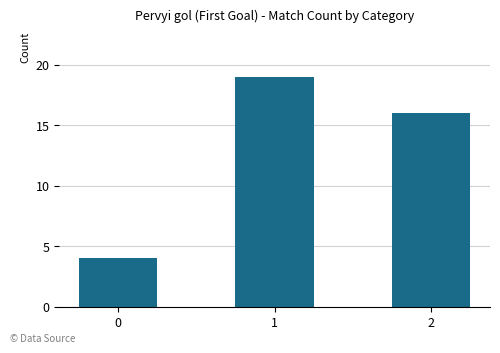

What is the value of the 3rd bar from the left?

16